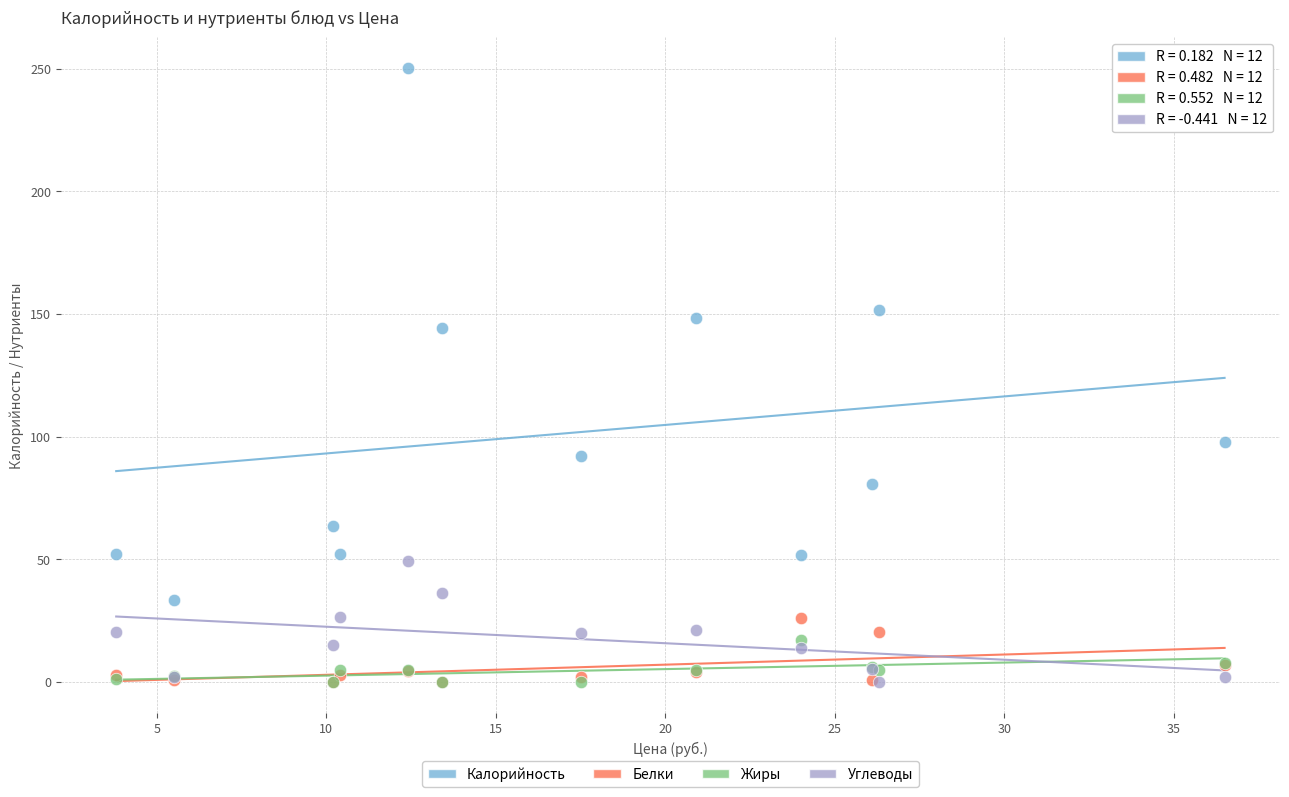

Across all series, what Y value is closest to 125?

144.3